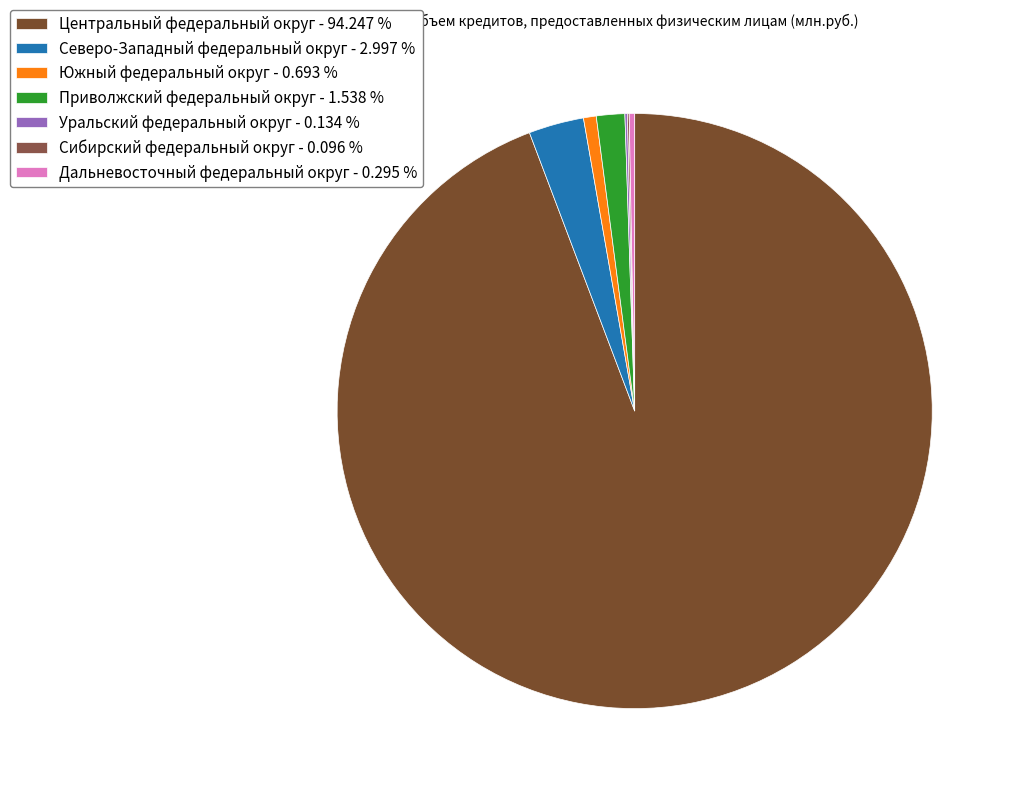

Rank the categories by value from lowest to highest.

Сибирский федеральный округ, Уральский федеральный округ, Дальневосточный федеральный округ, Южный федеральный округ, Приволжский федеральный округ, Северо-Западный федеральный округ, Центральный федеральный округ